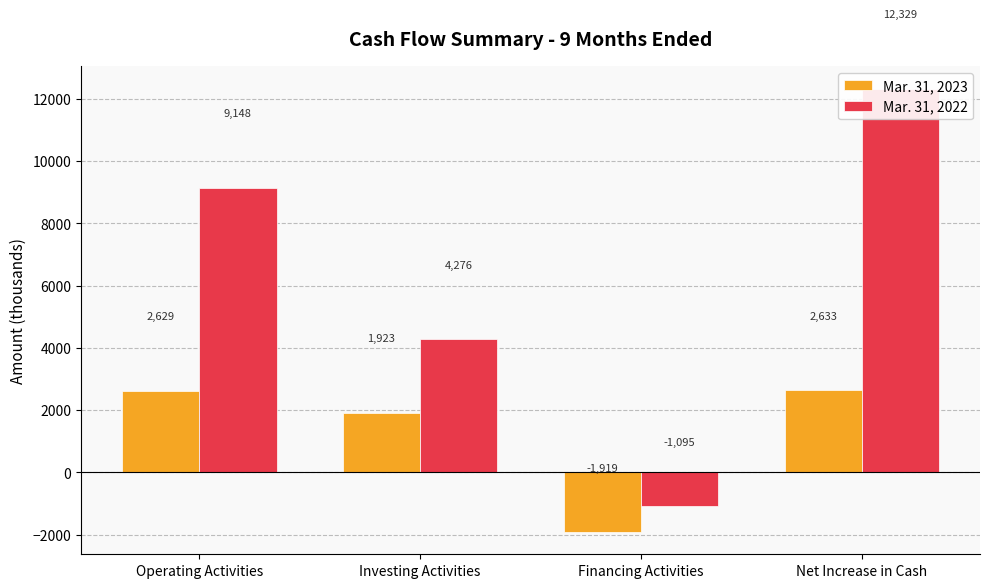

The Mar. 31, 2023 series shows 2633 at Net Increase in Cash. True or false?

True